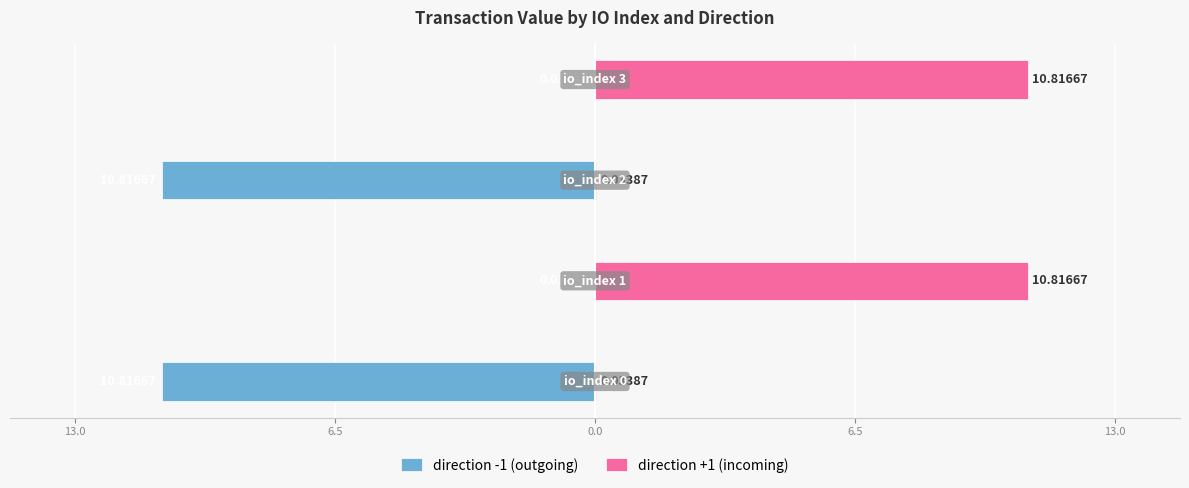

How many bars are there in total?

8